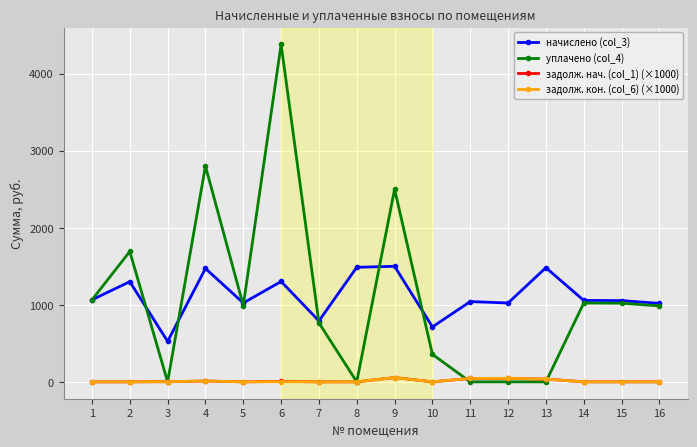

Which series has the widest spread of values?

уплачено (col_4)